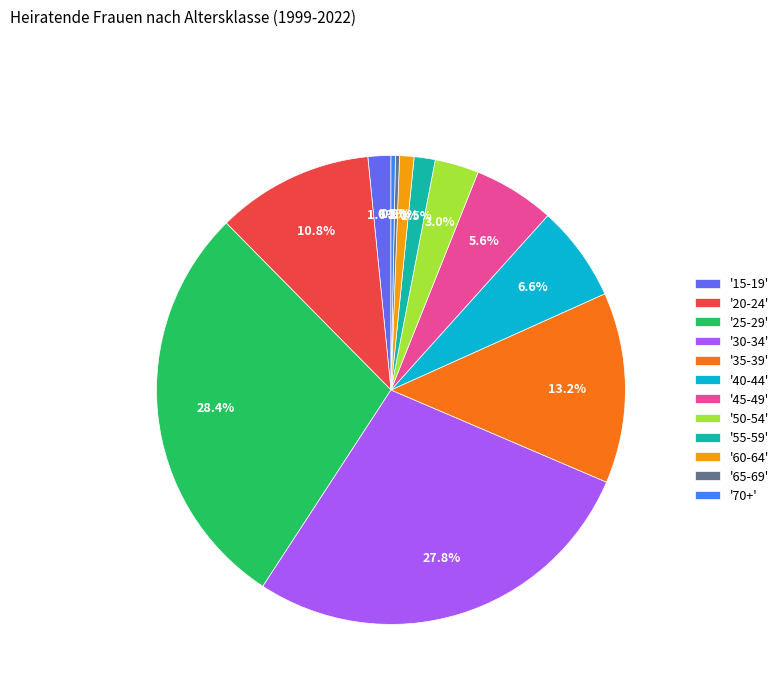

Is there a majority slice in this chart?

No